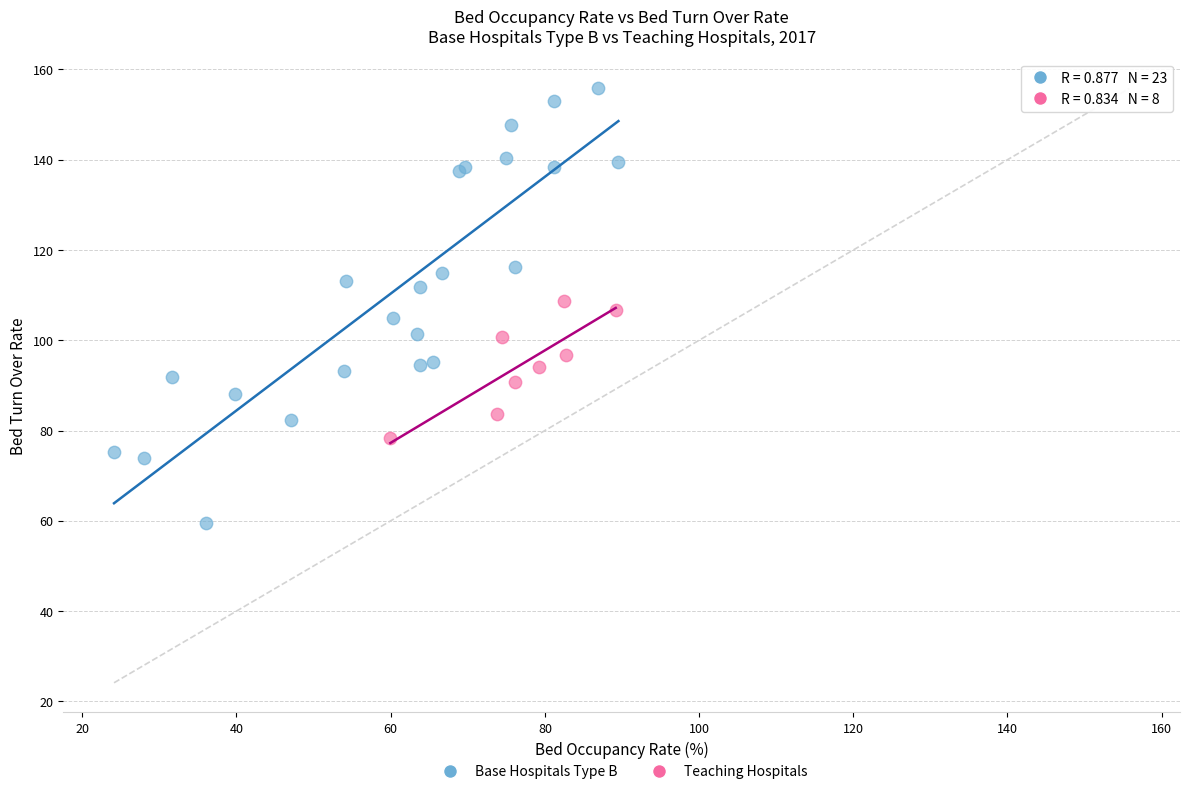

Which series reaches the maximum Y coordinate?

Base Hospitals Type B